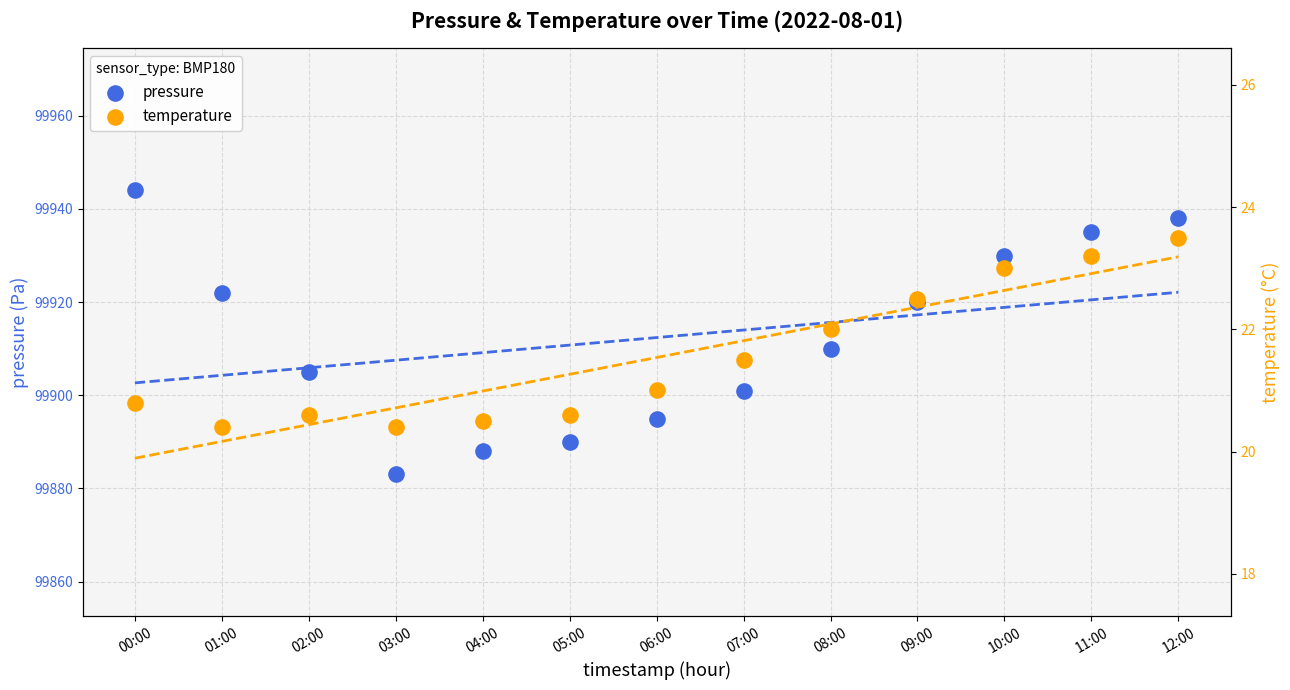

What are all the series names shown in the legend?

pressure, temperature